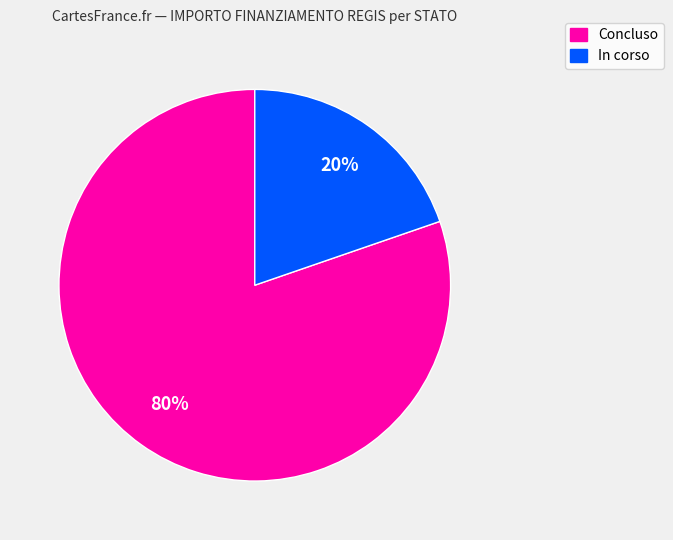

Does any single category account for the majority?

Yes